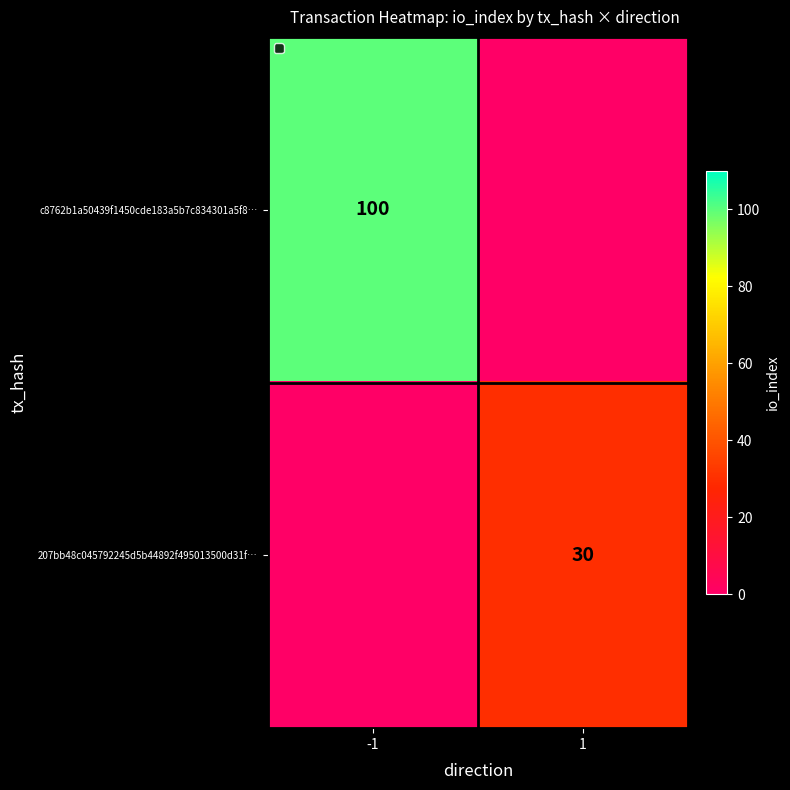

The value of 207bb48c045792245d5b44892f495013500d31f… at 1 is 43. True or false?

False